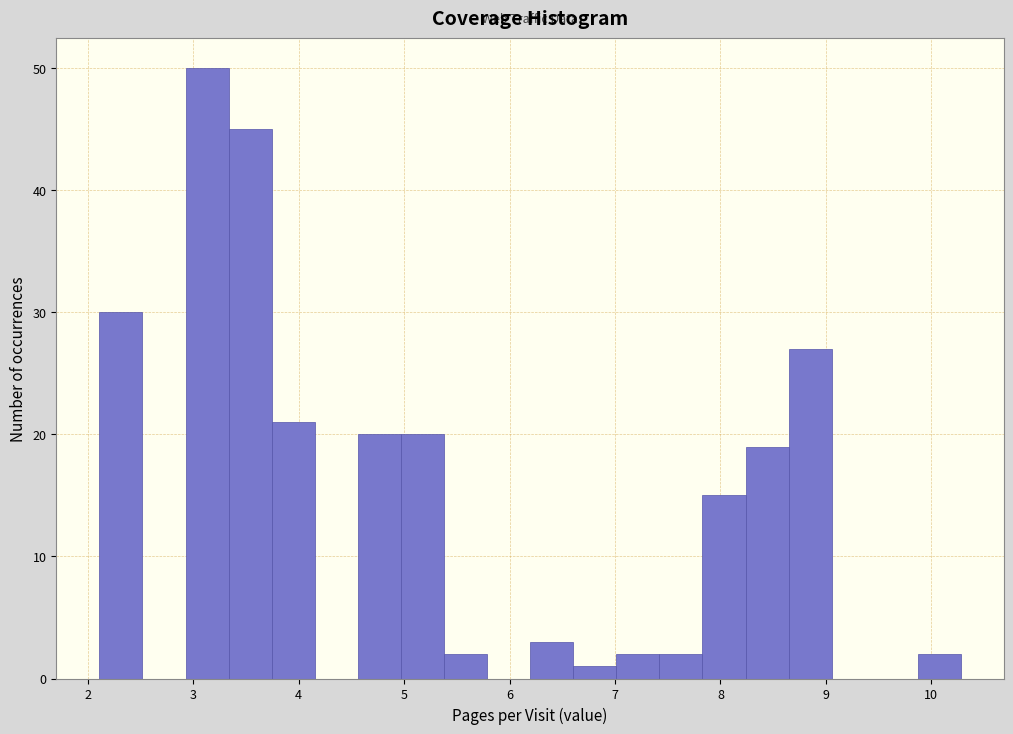

Reading left to right, list every bar in this chart as the range it spans on the x-axis followed by its height. Neither the bar edges nor the heights are printed on the chart, so give them approximately, as read against the axes.

2.1 to 2.5: 30
2.5 to 2.9: 0
2.9 to 3.3: 50
3.3 to 3.7: 45
3.7 to 4.2: 21
4.2 to 4.6: 0
4.6 to 5.0: 20
5.0 to 5.4: 20
5.4 to 5.8: 2
5.8 to 6.2: 0
6.2 to 6.6: 3
6.6 to 7.0: 1
7.0 to 7.4: 2
7.4 to 7.8: 2
7.8 to 8.2: 15
8.2 to 8.6: 19
8.6 to 9.1: 27
9.1 to 9.5: 0
9.5 to 9.9: 0
9.9 to 10.3: 2